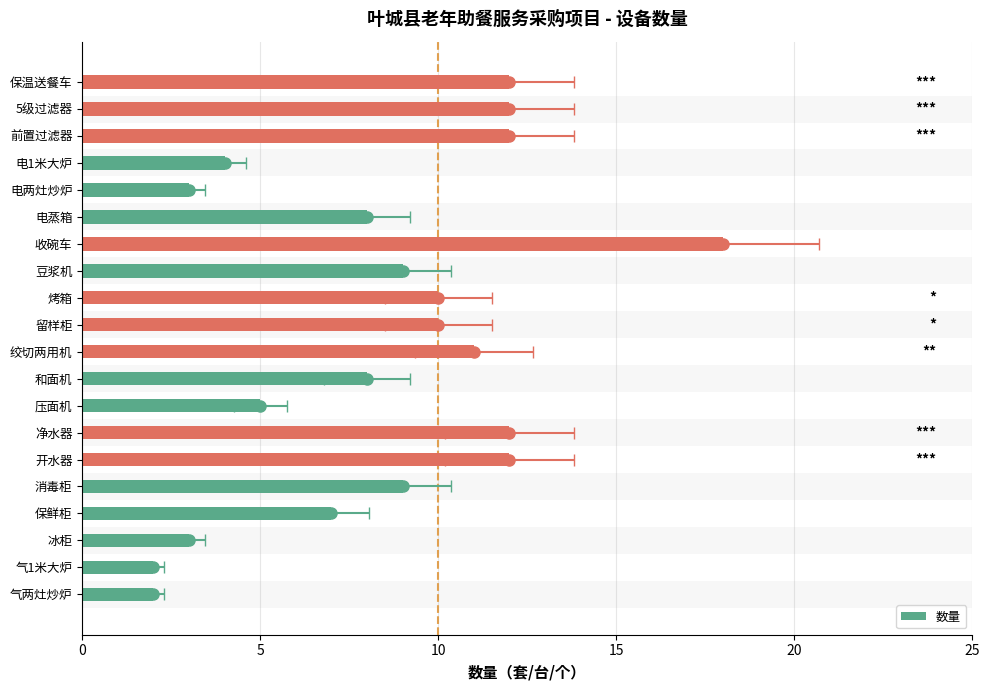

What is the difference between the values at 保鲜柜 and 豆浆机?

2